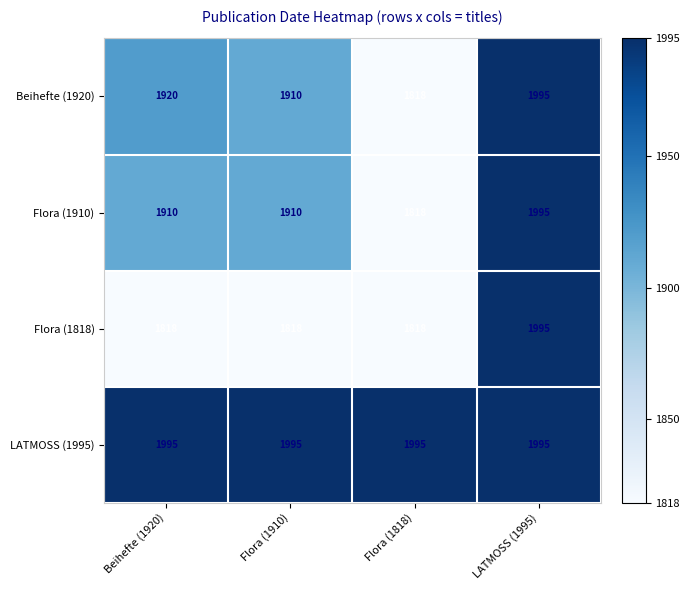

At which label is Beihefte (1920) closest to 1906?

Flora (1910)